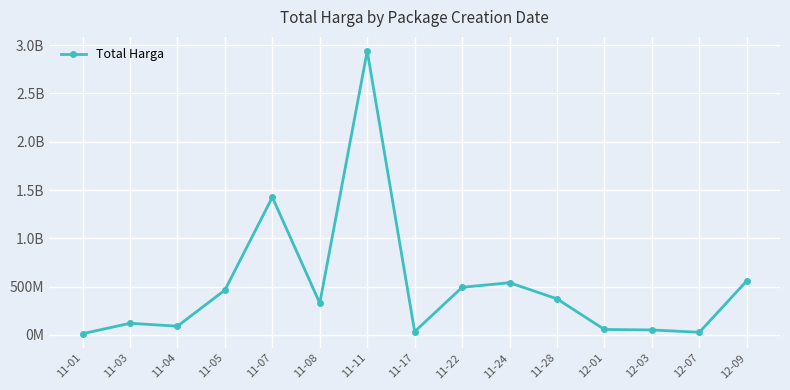

What is the approximate value at 11-08, to the nearest 50?

329124000